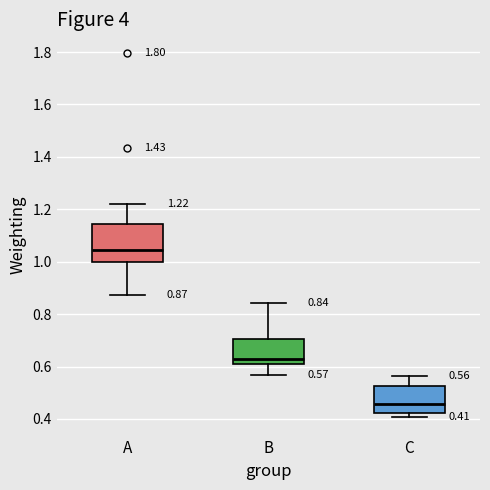

Which box's median line is the lowest?

C